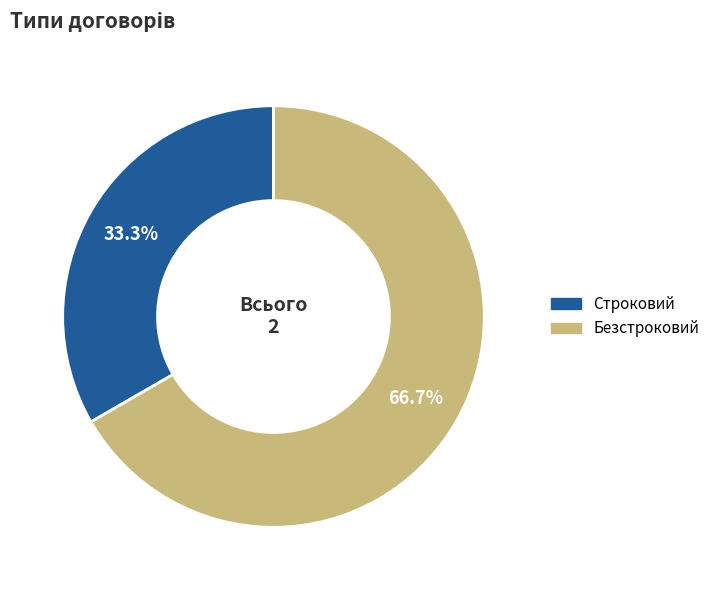

Does Строковий account for over 50% of the chart?

No